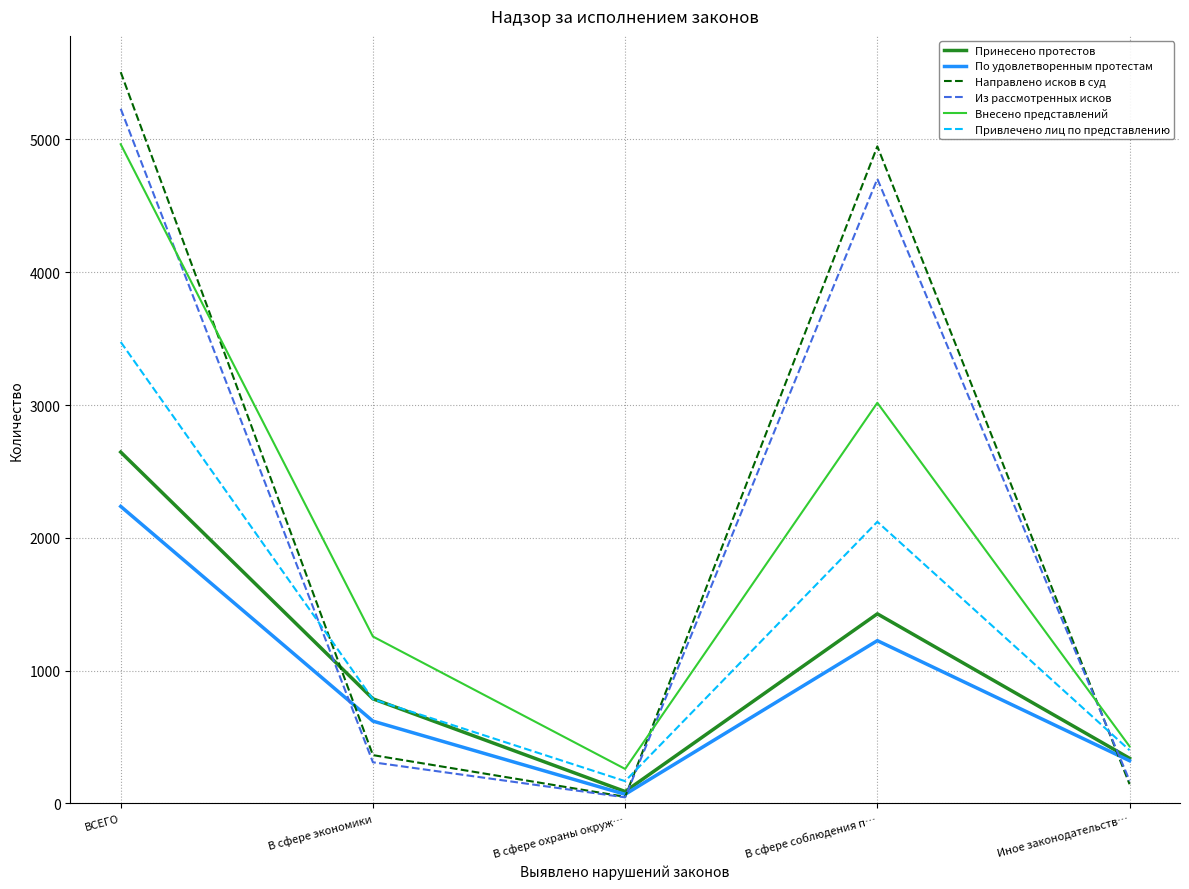

Where does the Внесено представлений series first go above 1257?

ВСЕГО